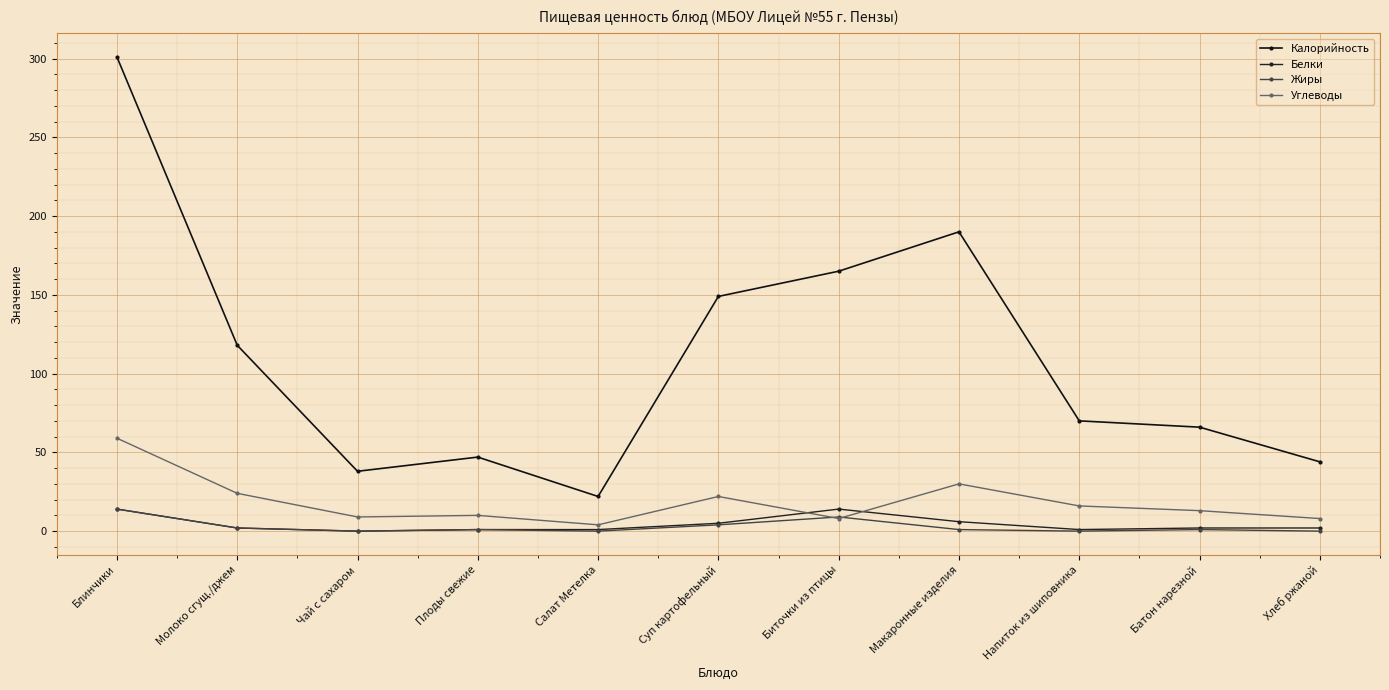

In Калорийность, how many points are lower than both neighbors (excluding endpoints)?

2